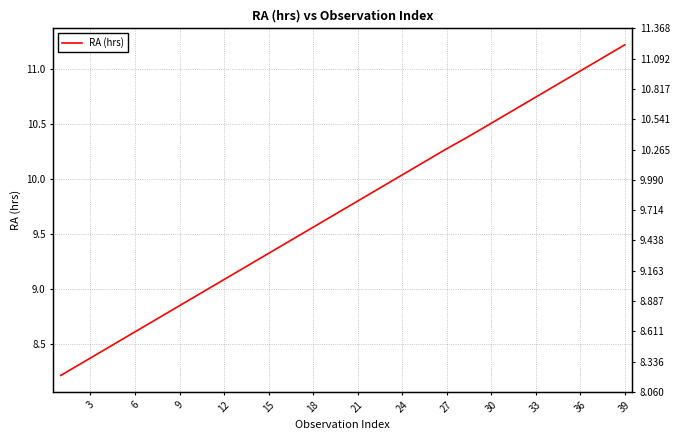

What is the minimum value shown in the chart?

8.2